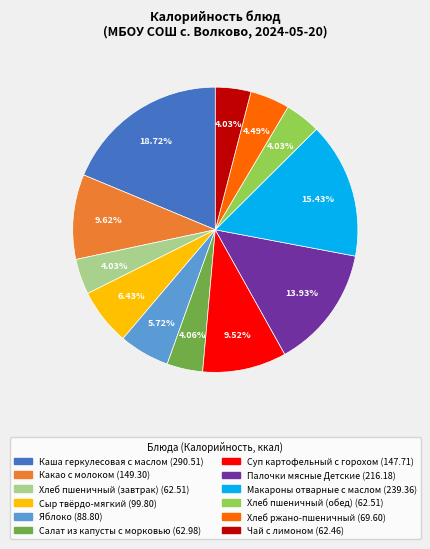

What percentage is the Суп картофельный с горохом slice, to the nearest percent?

10%